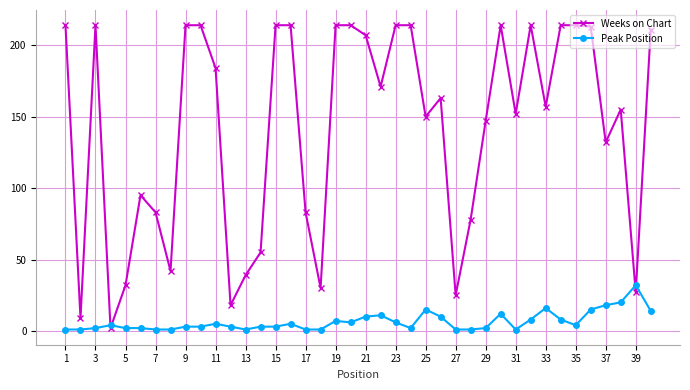

What is the highest value of the Weeks on Chart series?

214